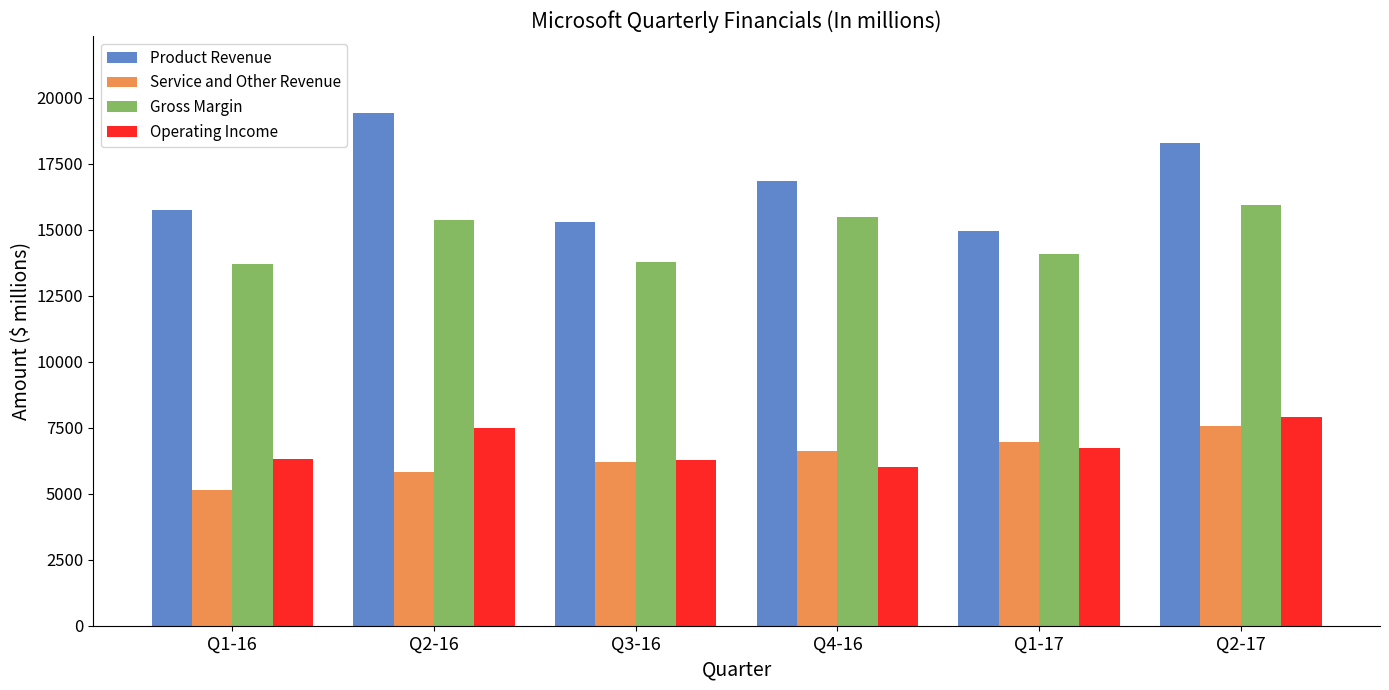

Does the chart contain stacked bars?

No